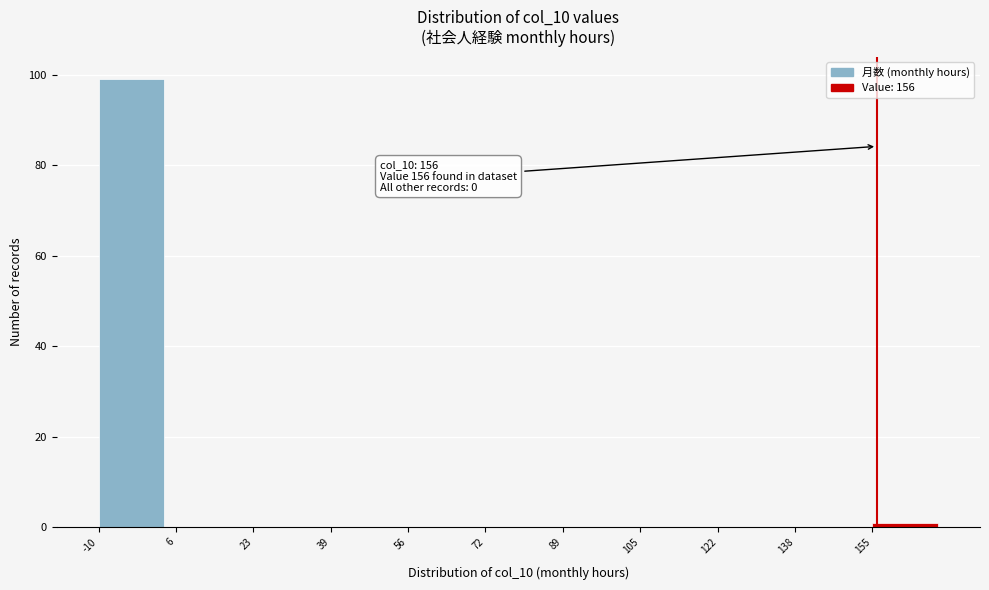

Over which range of the x-axis is the bar tallest?

-10.0 to 6.5